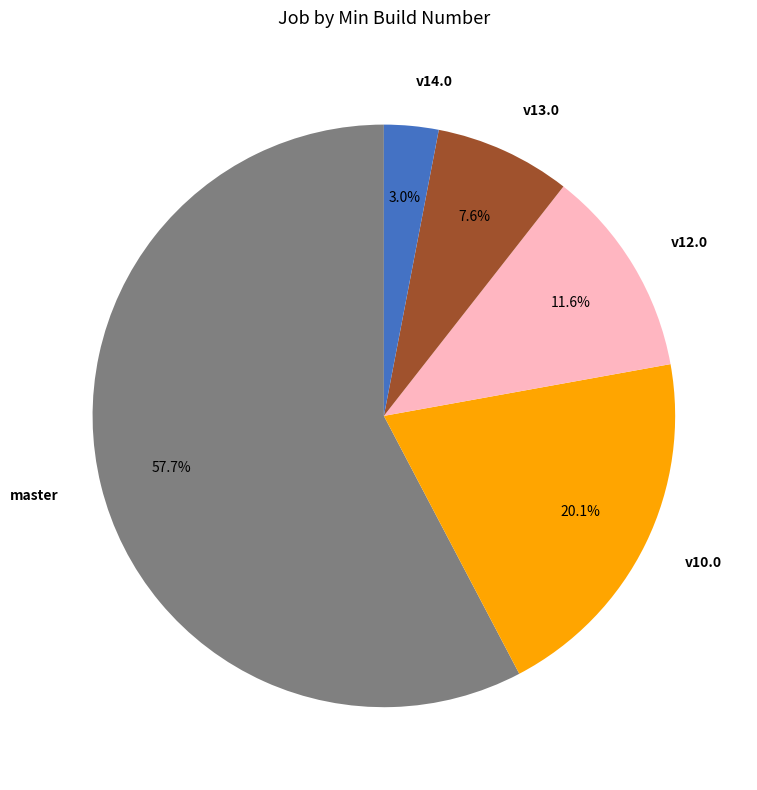

How many segments does this pie chart have?

5